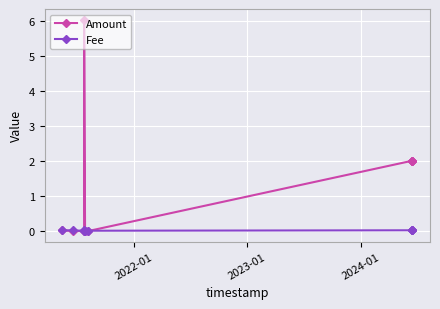

What is the difference between the maximum and minimum values in the Amount series?

6.0